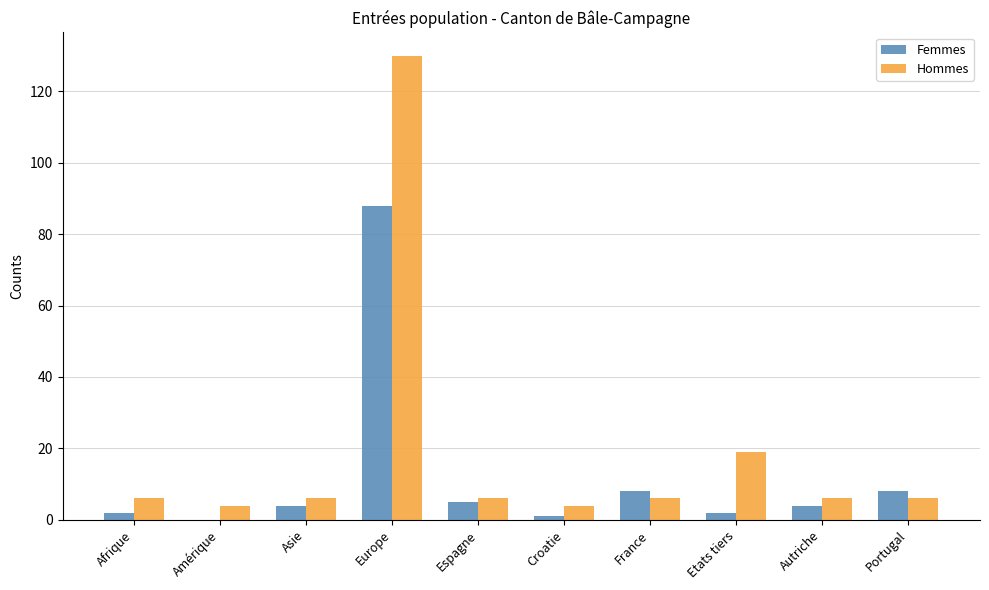

Which series has the largest total across all categories?

Hommes